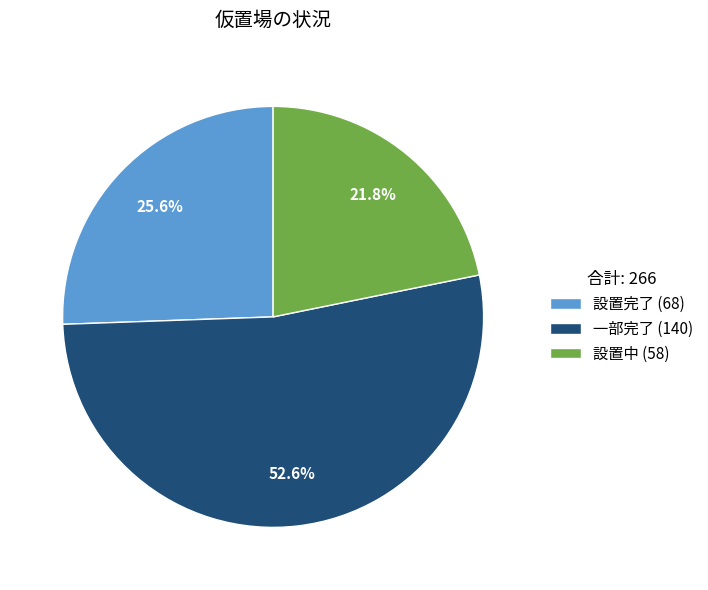

Which slice is the smallest?

設置中 (58)